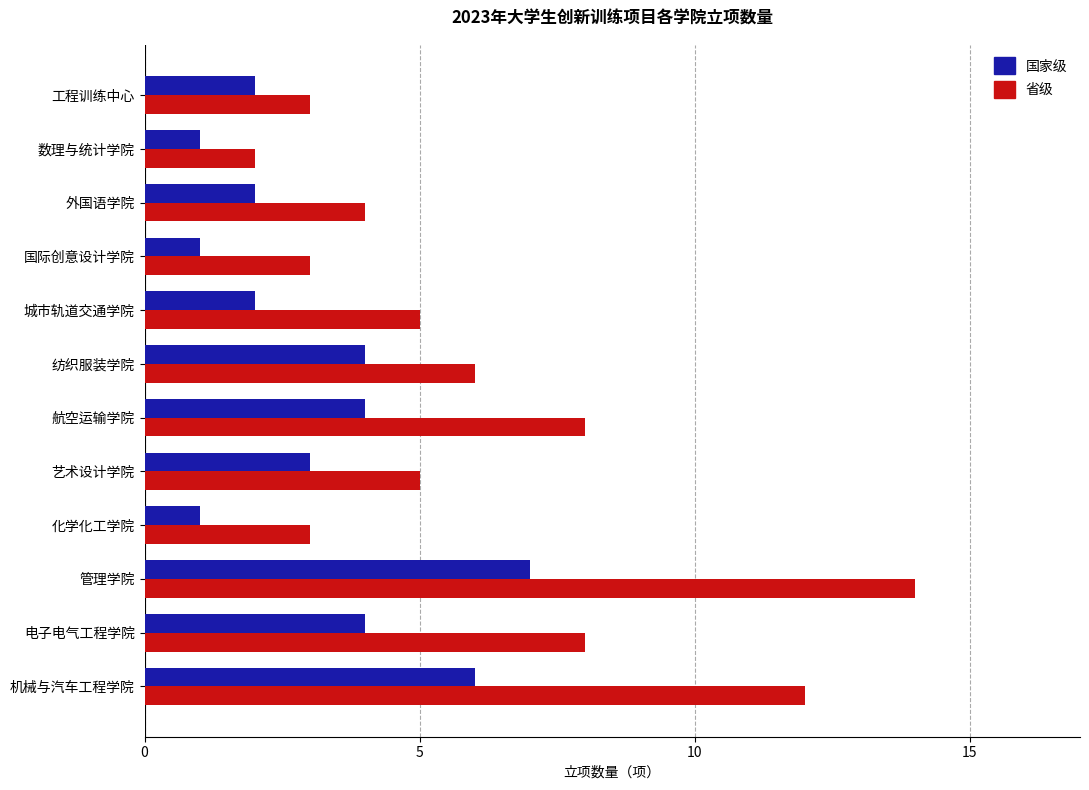

At which label does 国家级 reach its peak?

管理学院